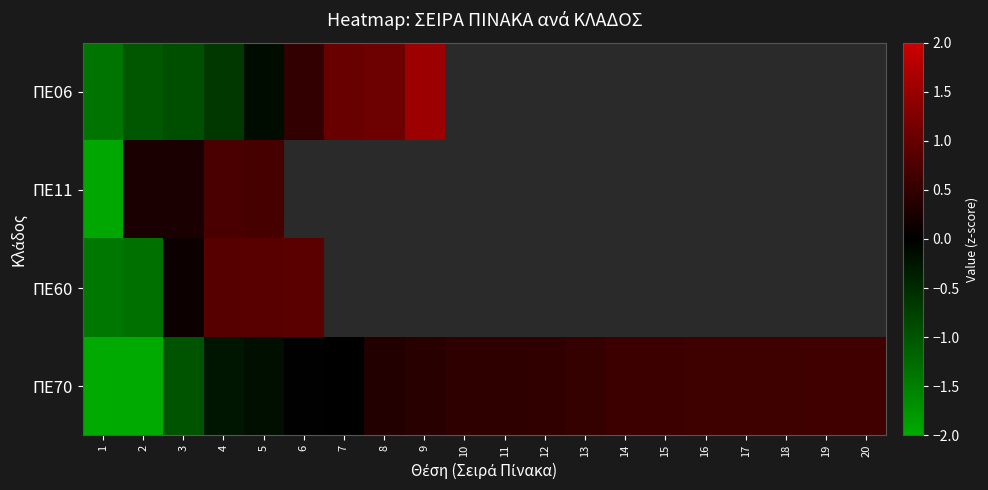

Between 11 and 15, which series saw the biggest shift?

ΠΕ70